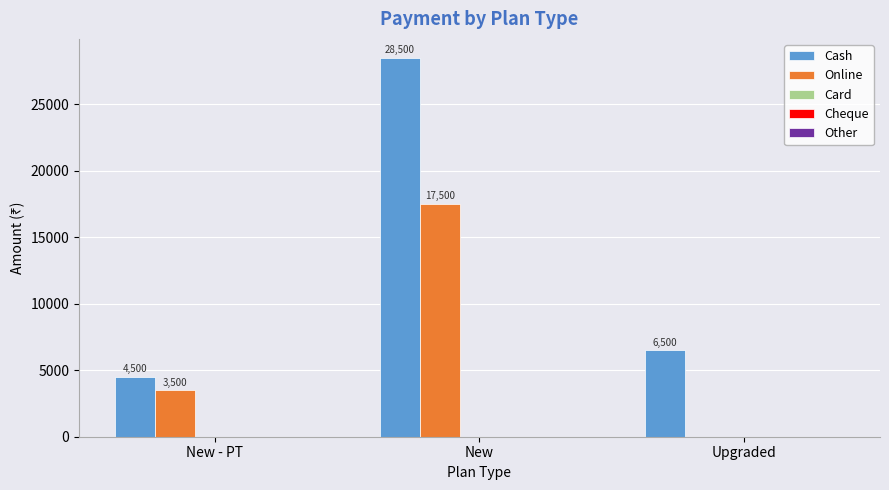

What is the sum of all Cash values?

39500